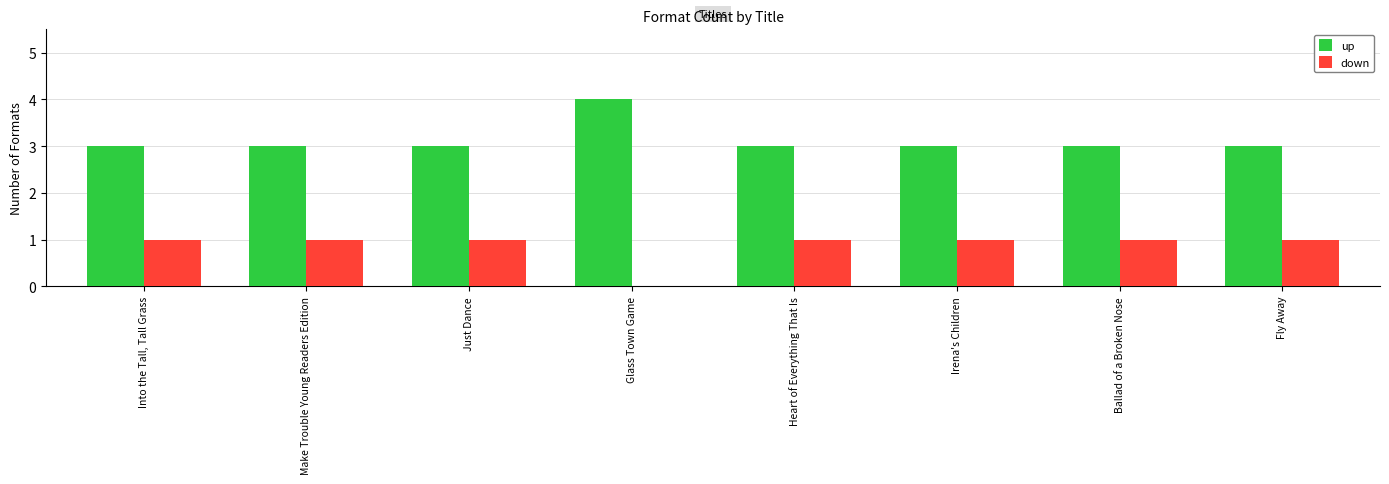

What is the highest value of the up series?

4